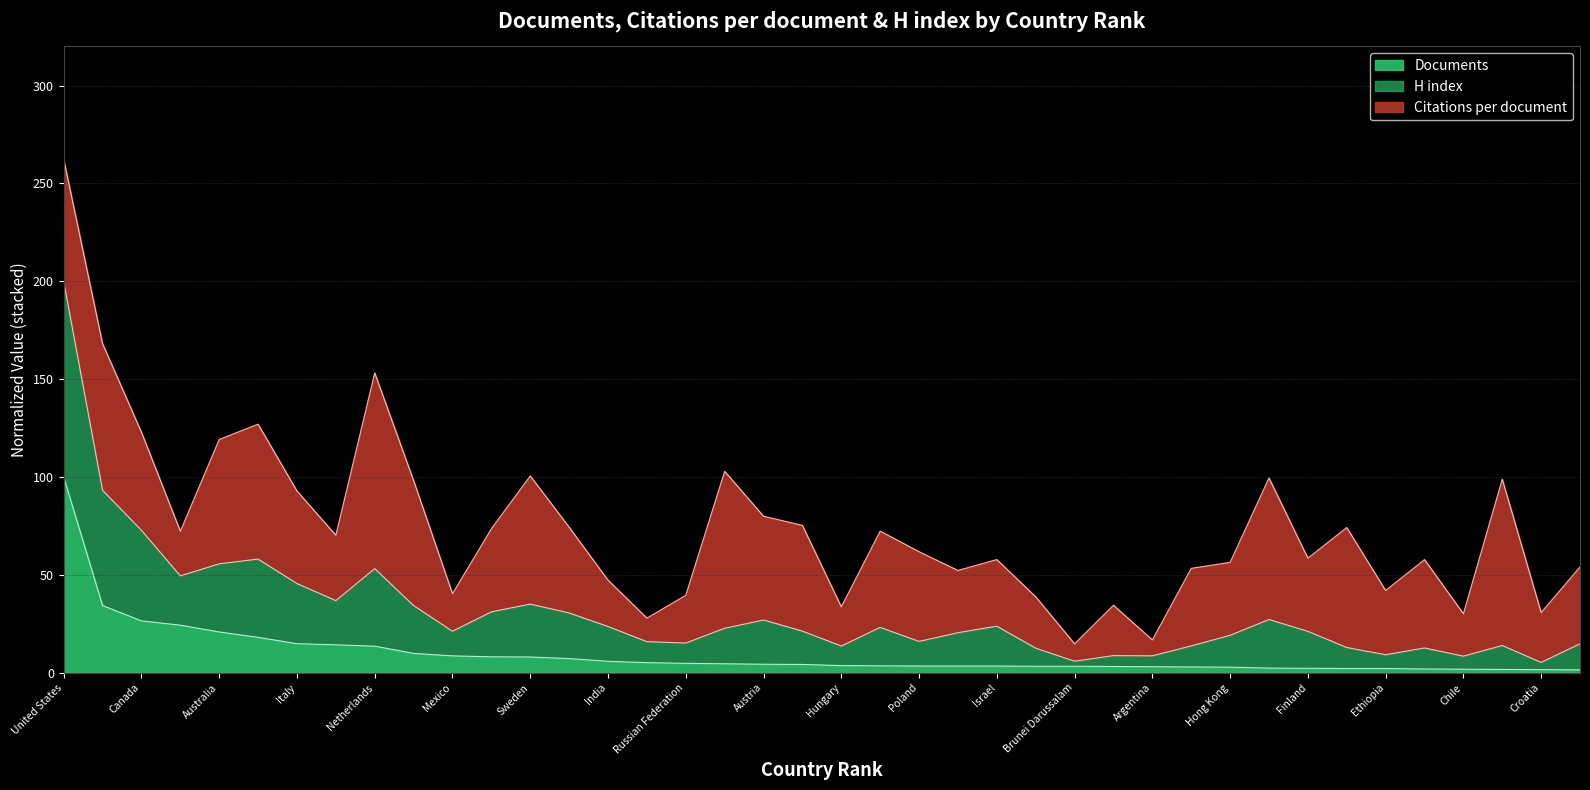

At how many categories does at least one series exceed 108?

1